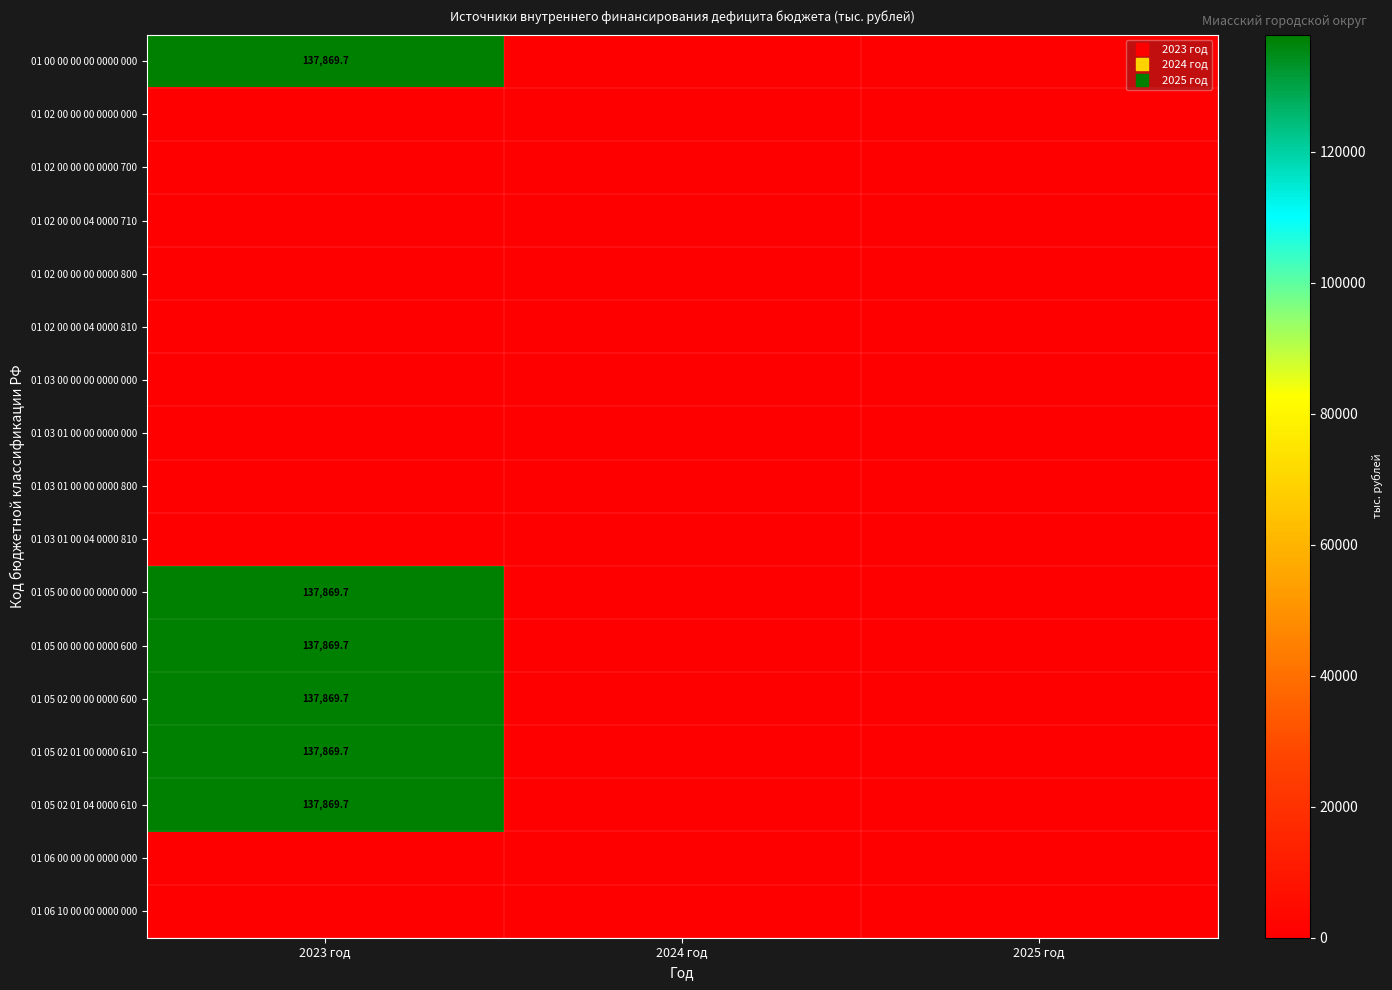

The 01 02 00 00 00 0000 000 series shows 0.0 at 2024 год. True or false?

True